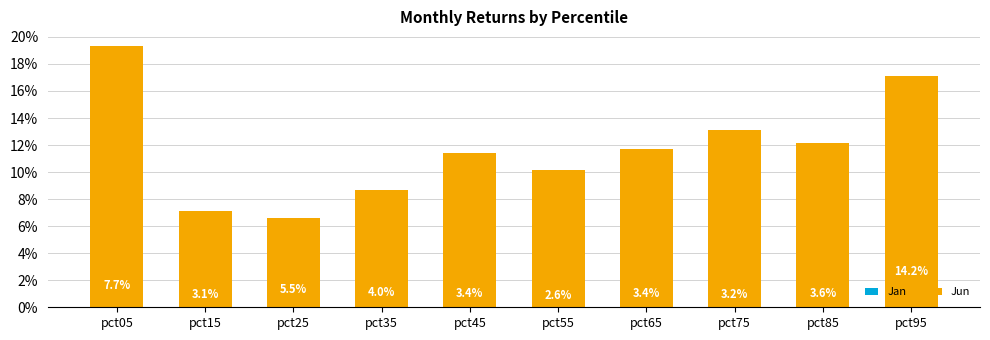

At which category is the sum across all series the highest?

pct95